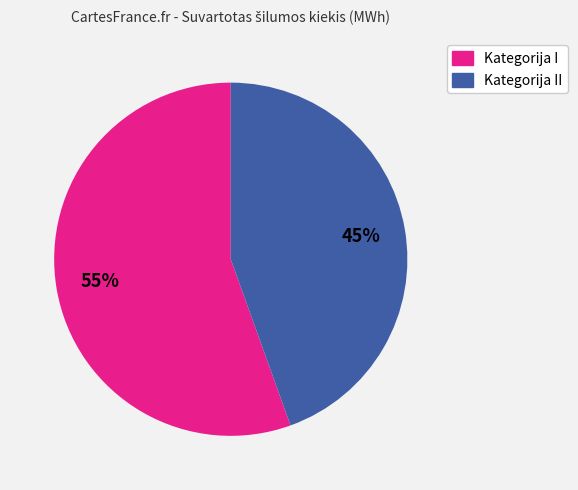

To the nearest percent, what is the average slice percentage?

50%